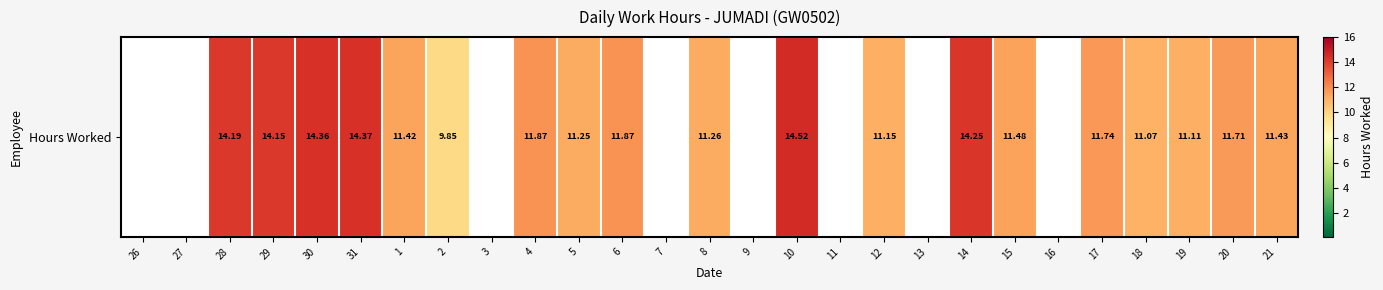

What value does the data have at 6?

11.9